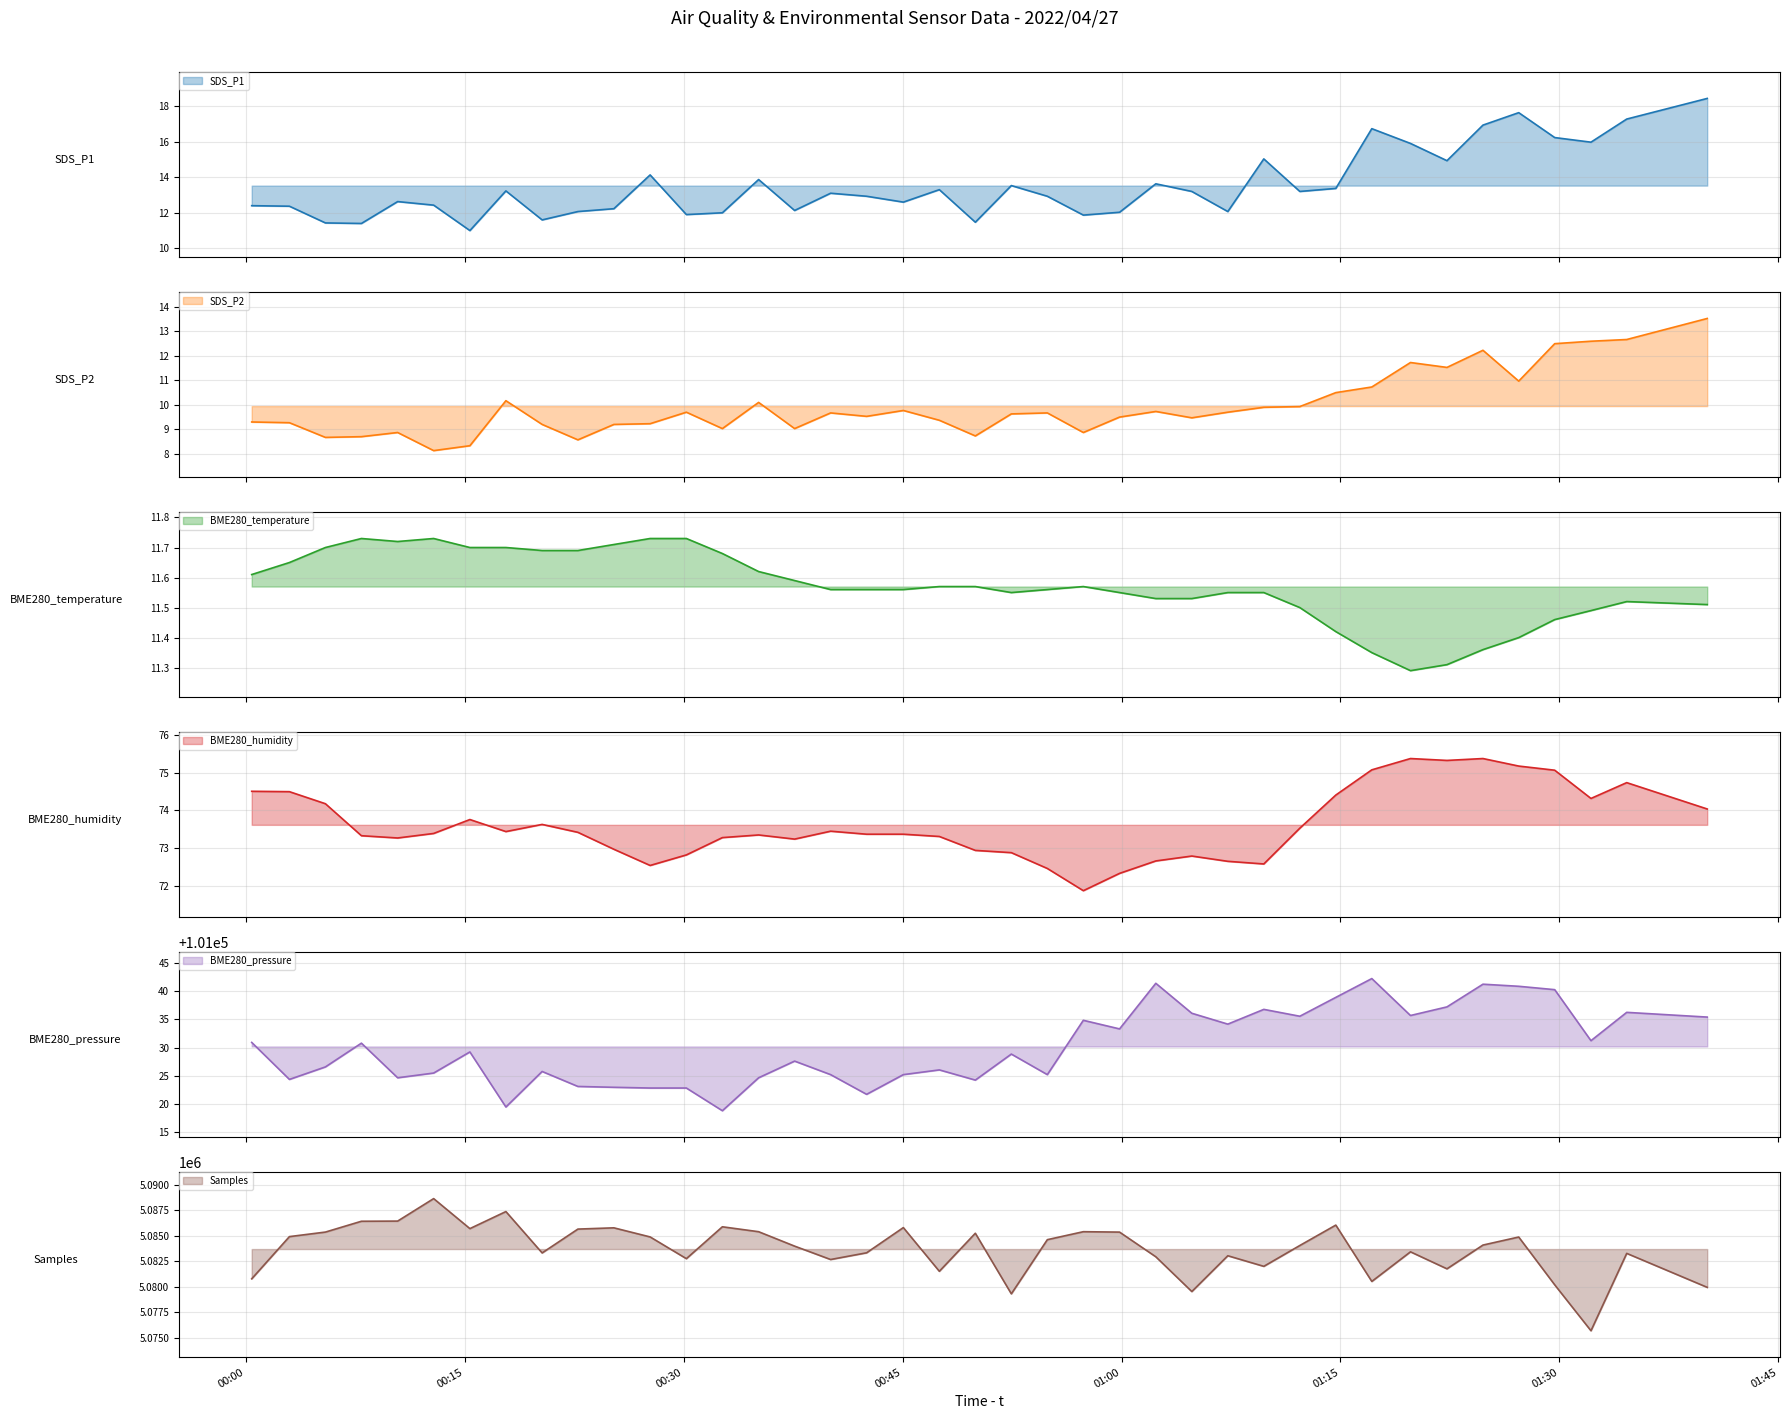

True or false: BME280_pressure and BME280_temperature intersect in this chart.

False